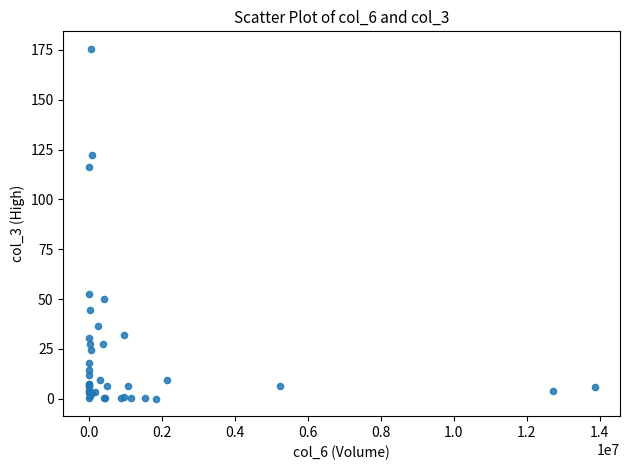

What Y value in the scatter plot is closest to 87?

116.2